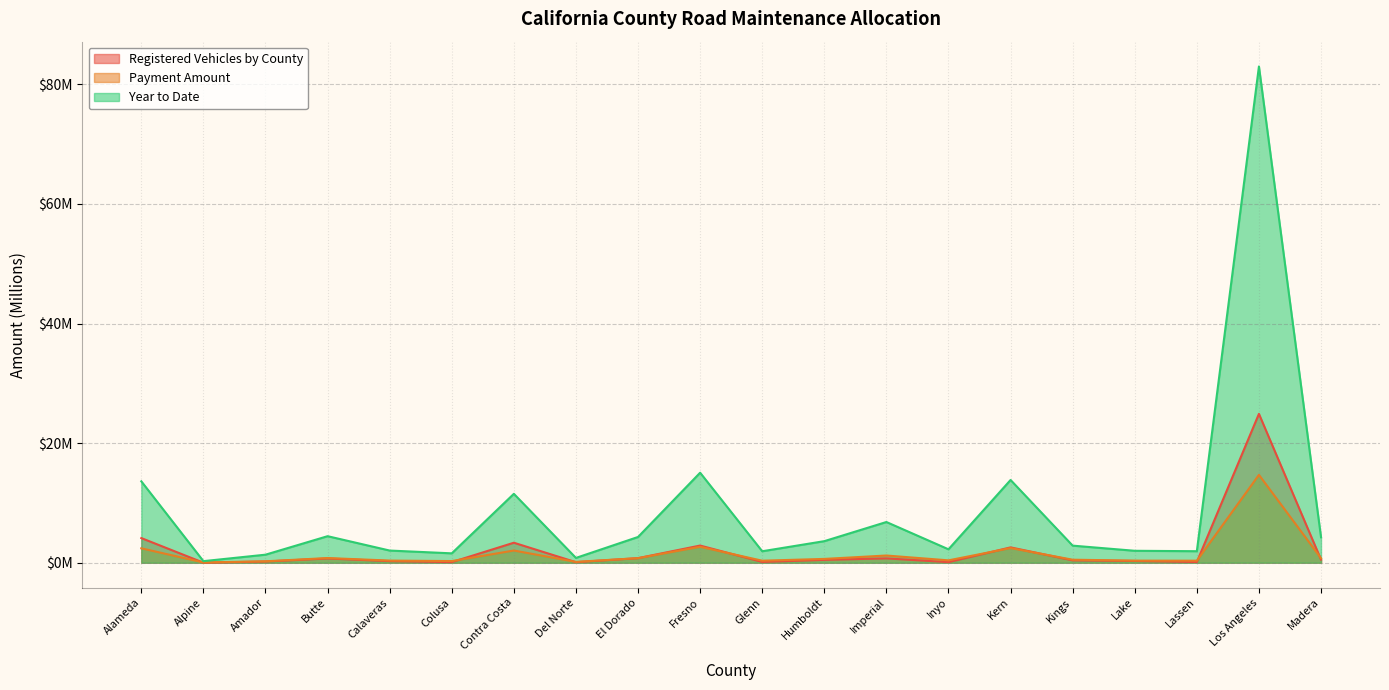

True or false: Registered Vehicles by County and Payment Amount cross at least once.

True